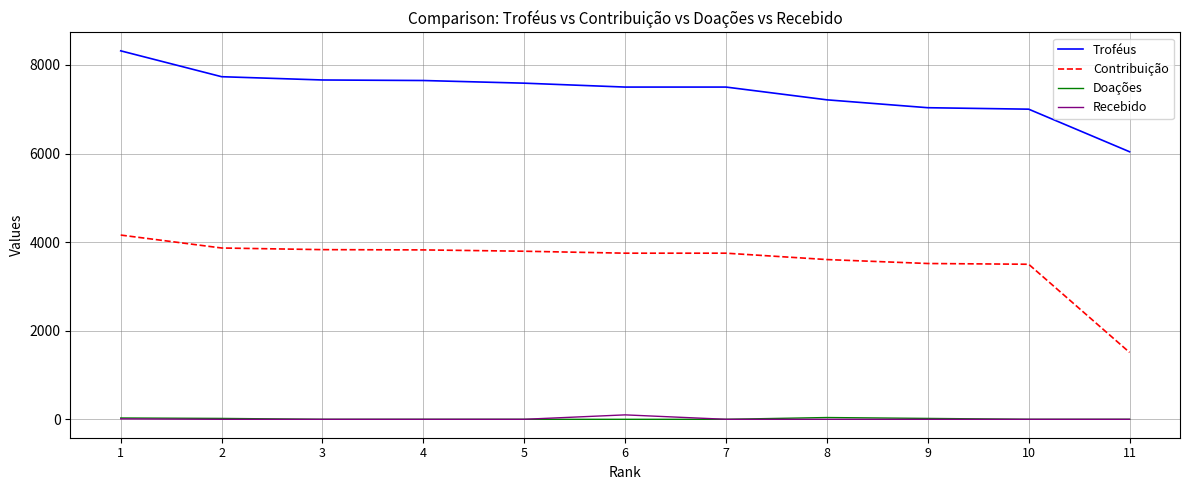

True or false: Doações and Troféus cross at least once.

False